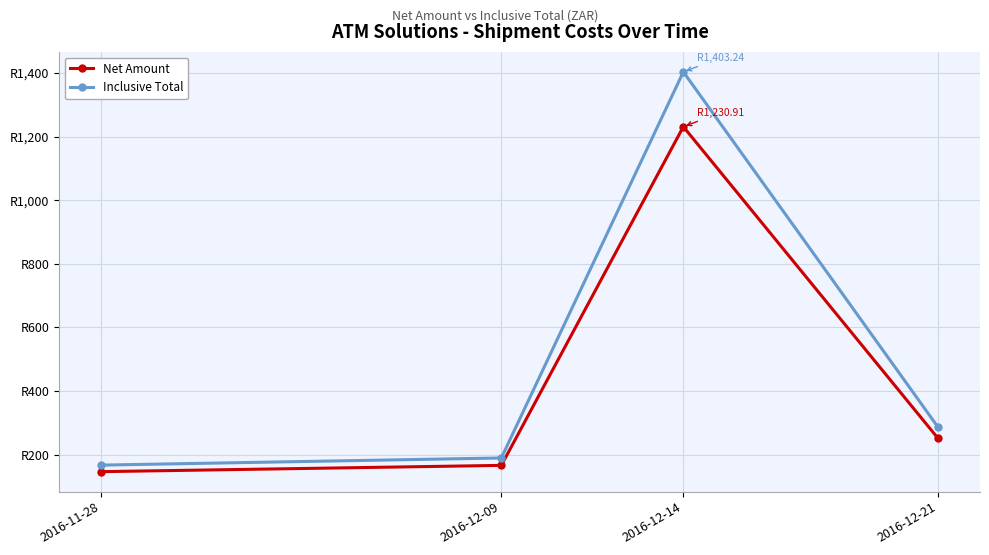

Which series has the largest total across all categories?

Inclusive Total